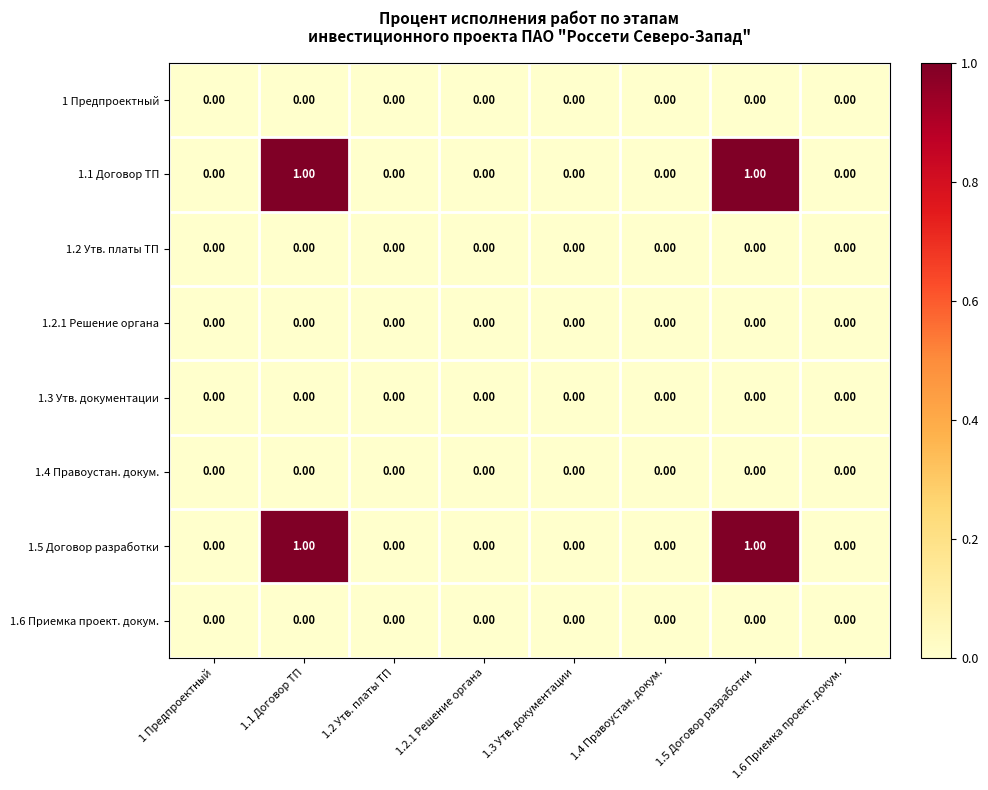

At how many categories does at least one series exceed 0?

2